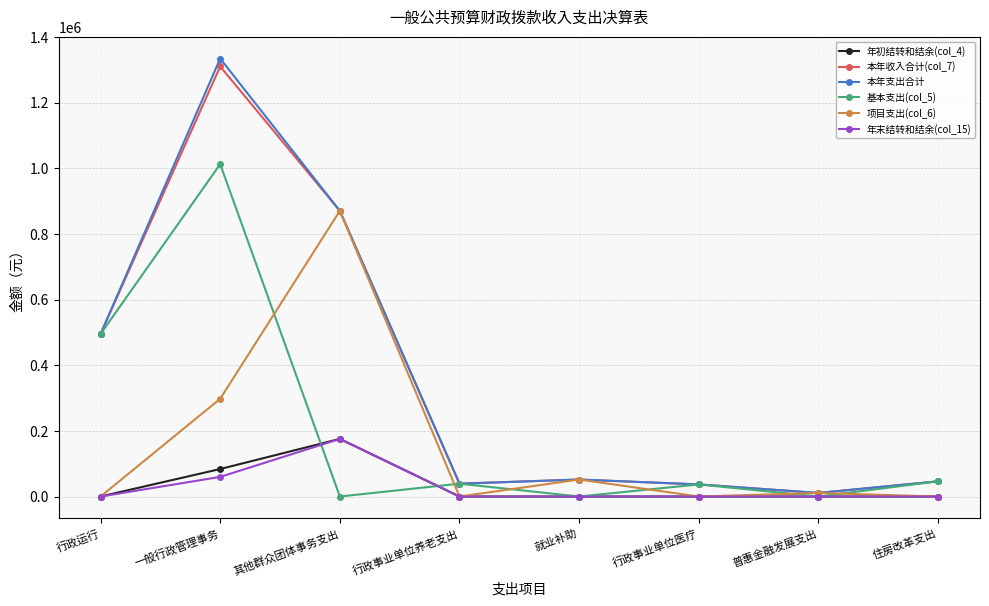

Is it true that 项目支出(col_6) equals 0.0 at 行政事业单位医疗?

True